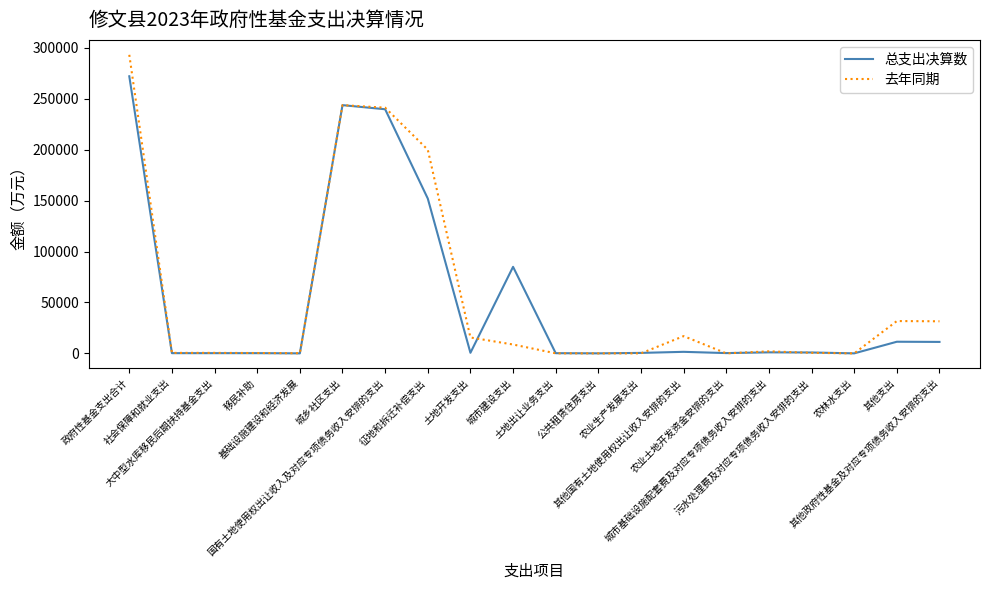

Count the number of data series in this chart.

2